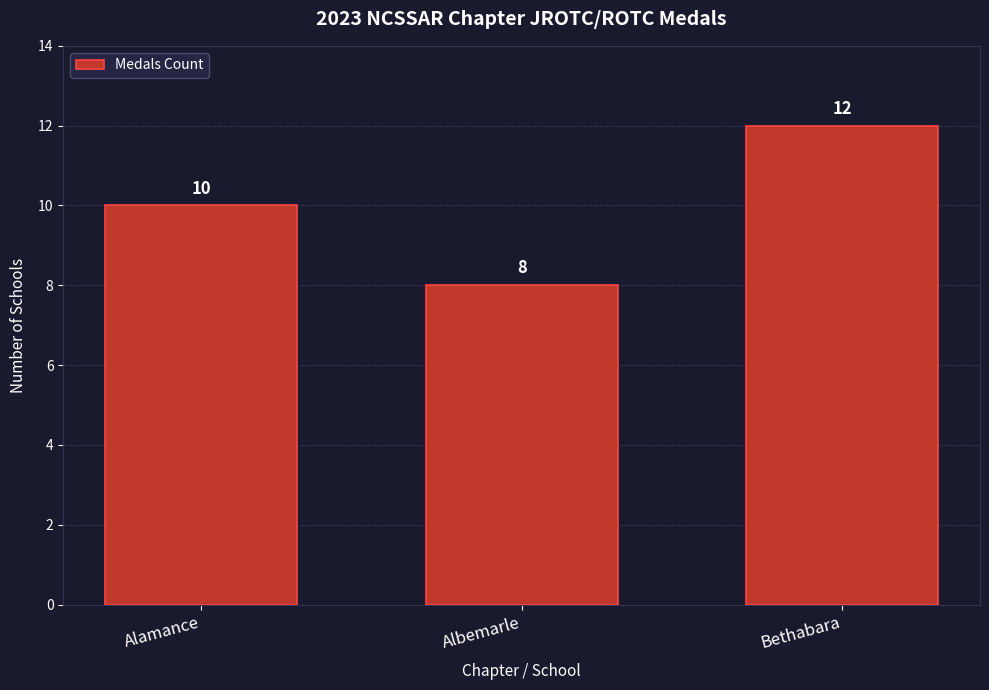

Rank the categories by value from lowest to highest.

Albemarle, Alamance, Bethabara